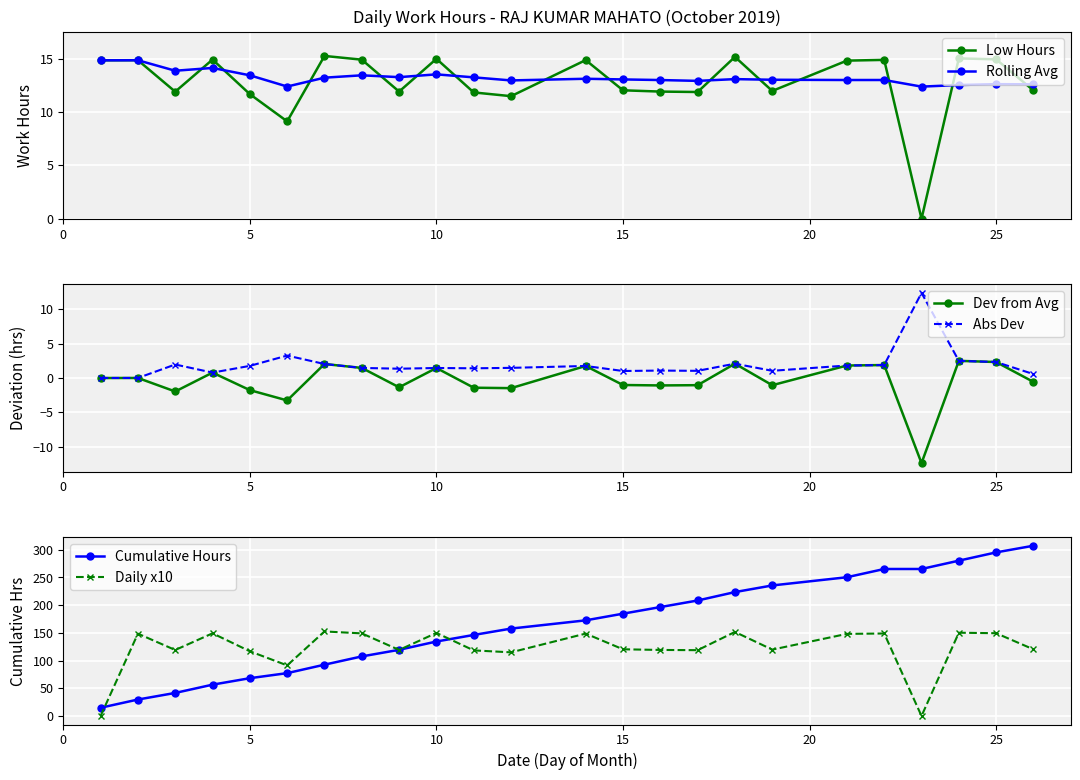

Read the Abs Dev value at 15.

1.0